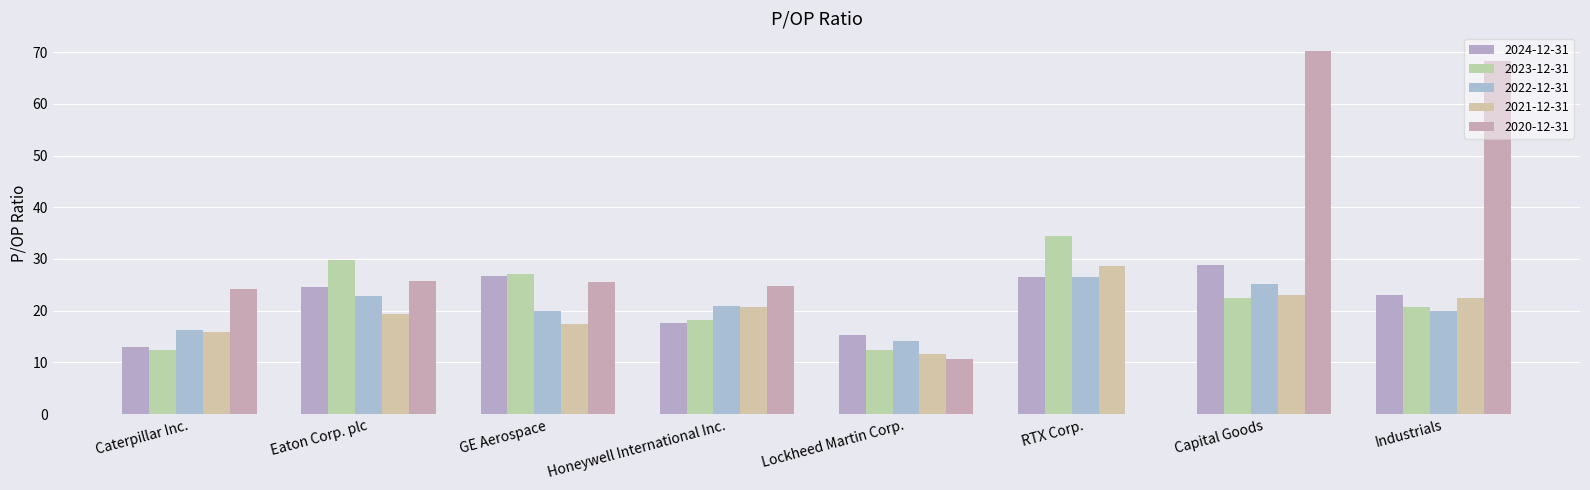

What is the spread (max minus min) of values at RTX Corp.?

34.4